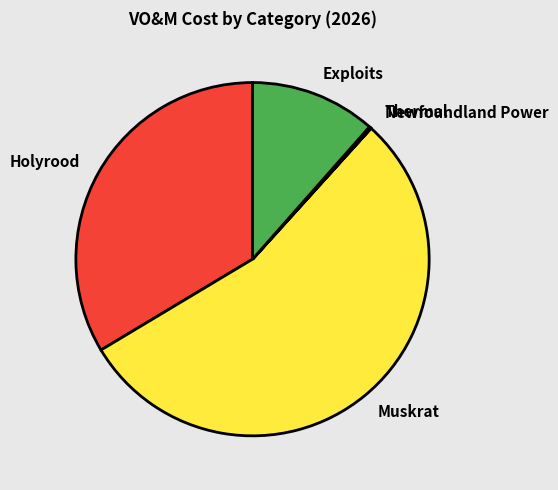

Between Holyrood and Exploits, which is larger?

Holyrood